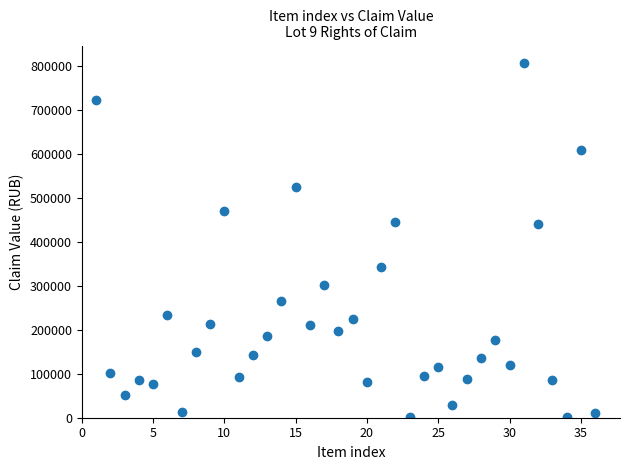

What is the range of X values (max minus min)?

35.0